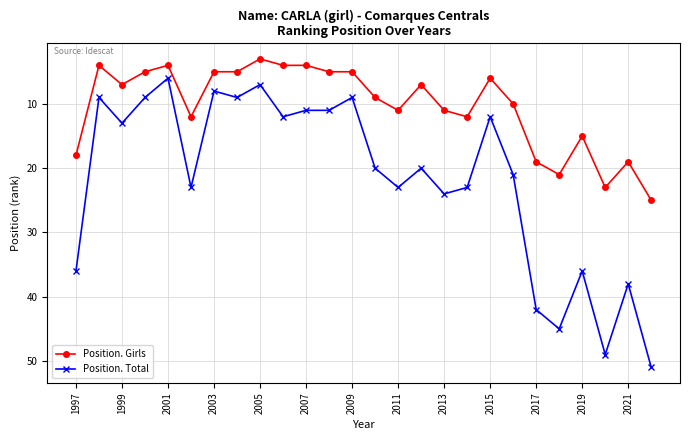

Which series has the largest range (max minus min)?

Position. Total